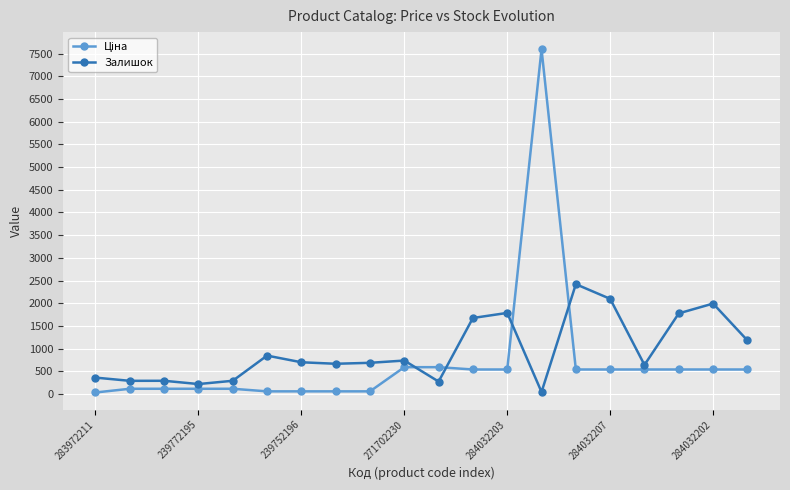

What is the difference between the maximum and minimum values in the Залишок series?

2376.0